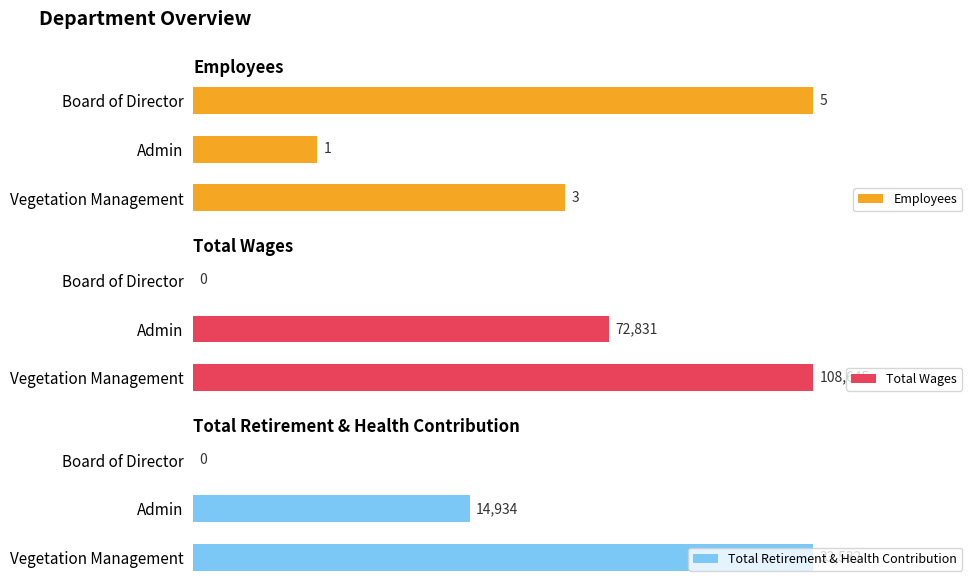

What are all the series names shown in the legend?

Employees, Total Wages, Total Retirement & Health Contribution